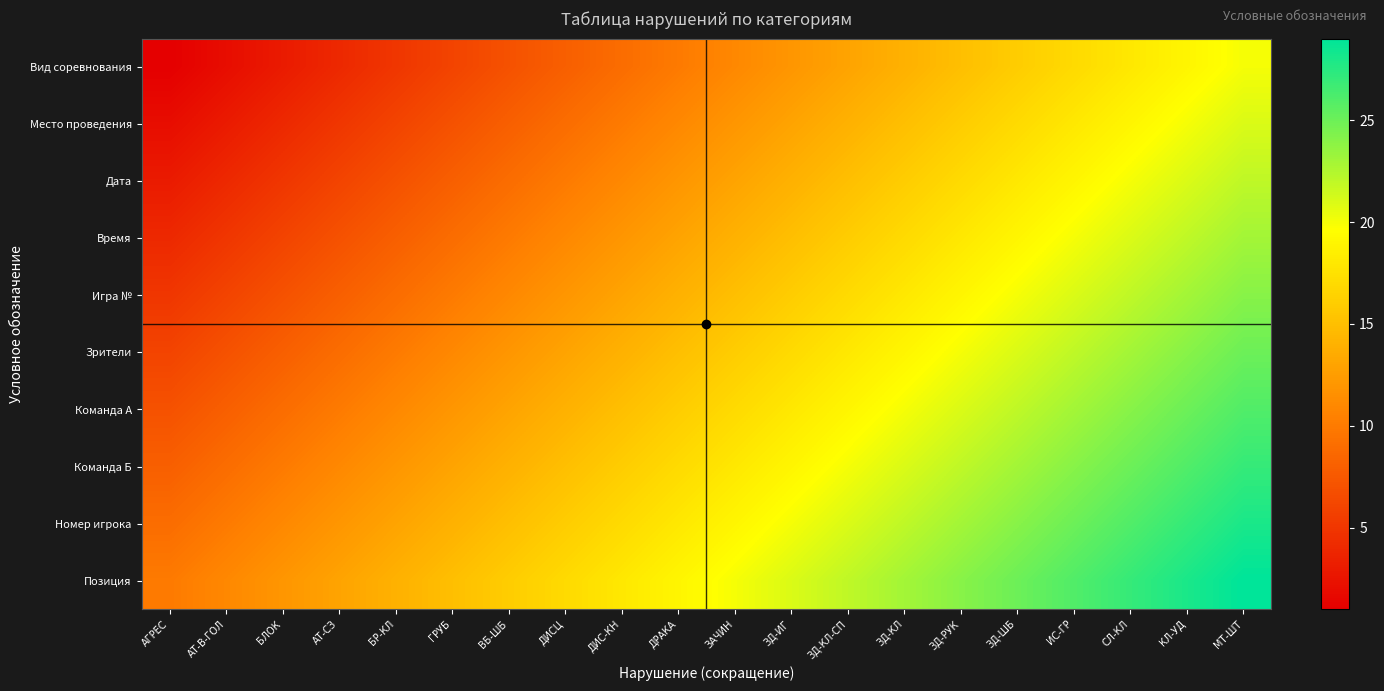

At which category does the chart reach its minimum across all series?

АГРЕС